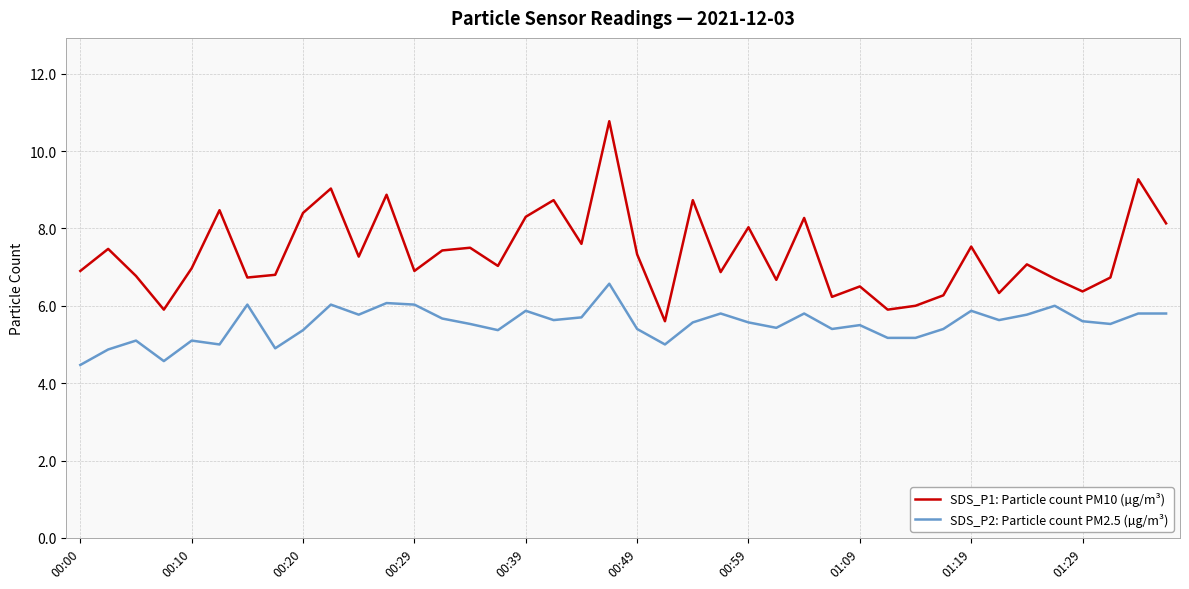

What is the maximum value for SDS_P1: Particle count PM10 (µg/m³)?

10.8